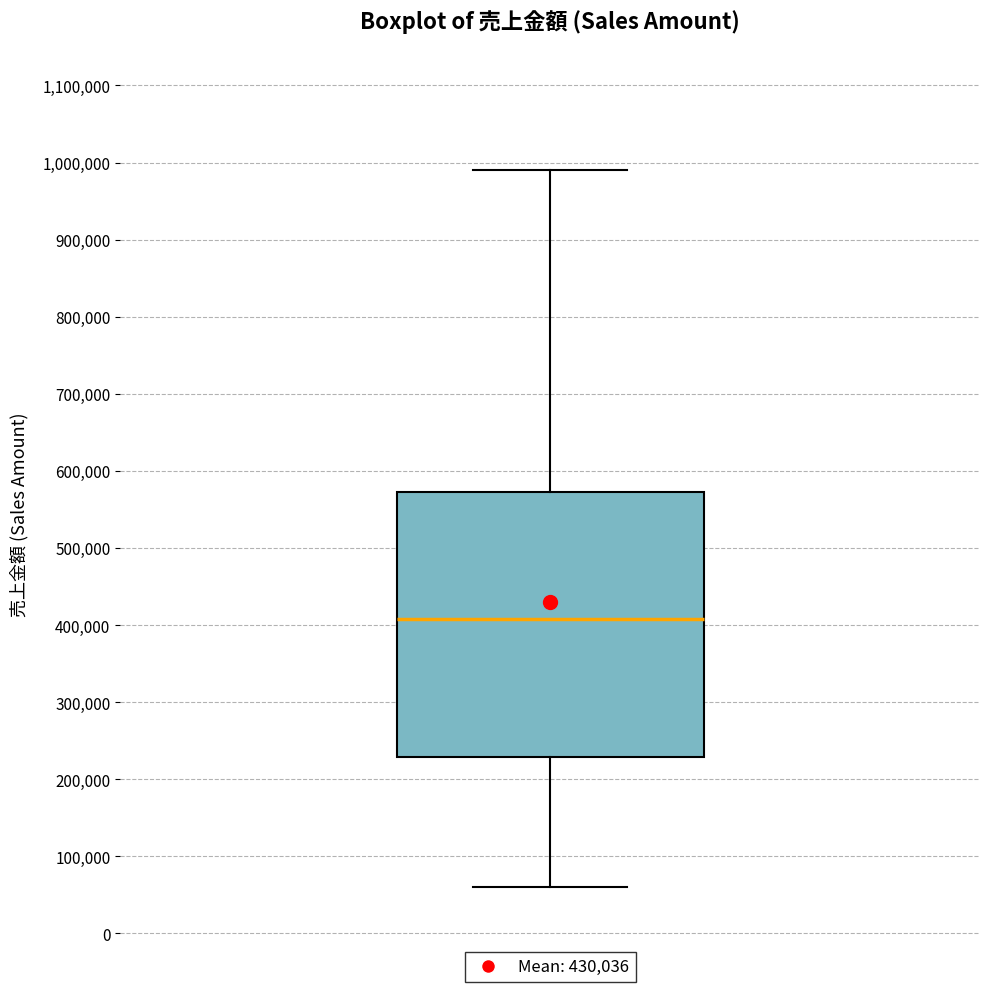

Where does the upper whisker of the box end on the y-axis? The values are not printed on the chart, so give them approximately, as read against the axis.

990000